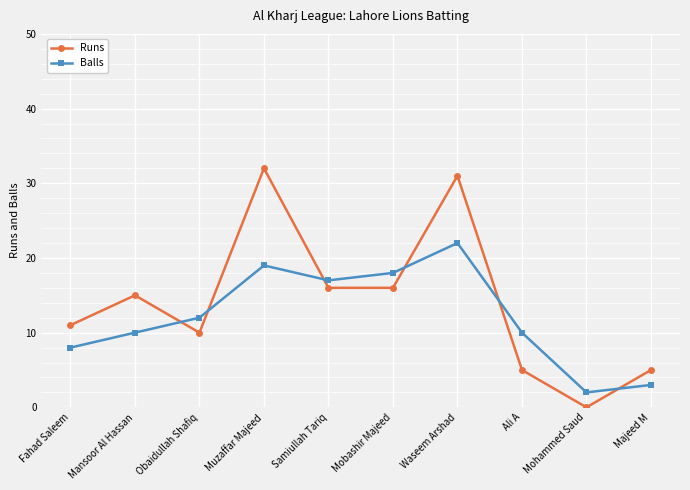

Is this an area chart (filled region under the line)?

No